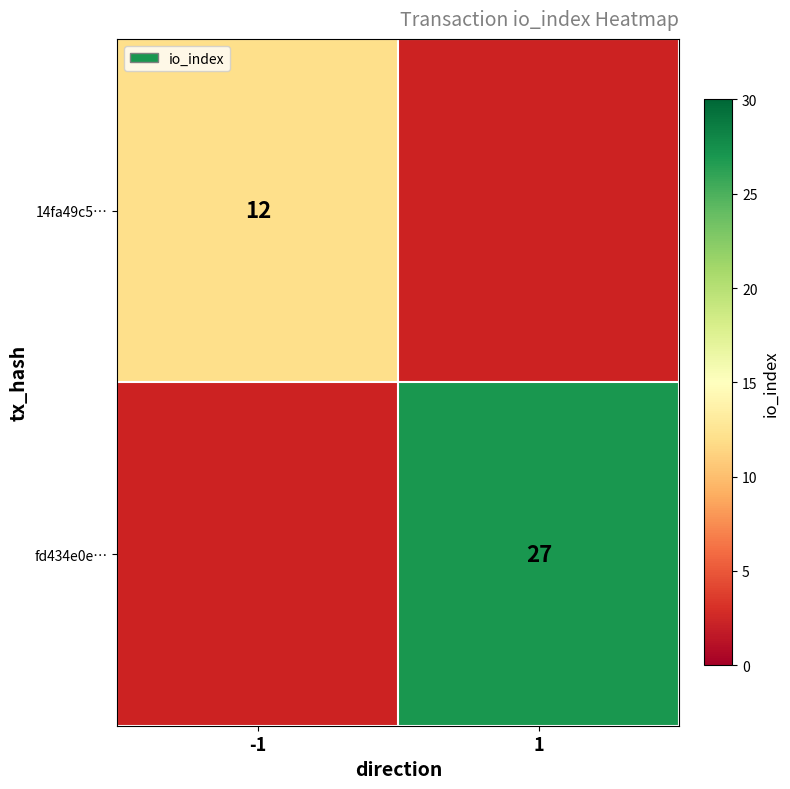

The 14fa49c5… series shows 12 at -1. True or false?

True